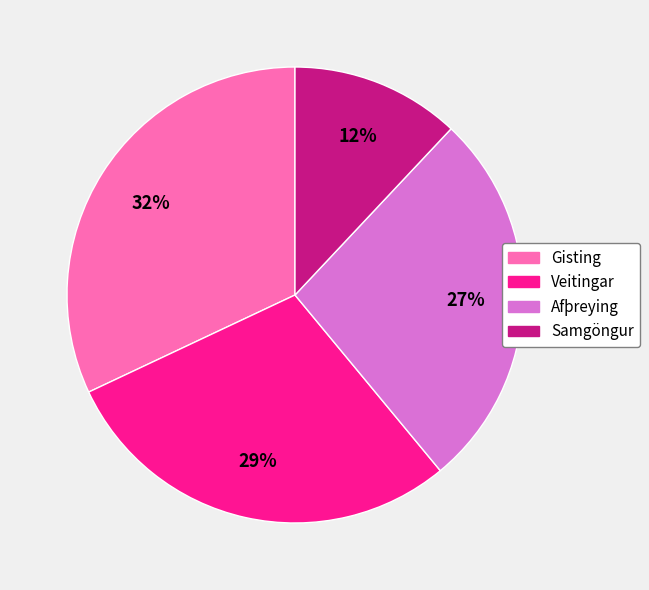

To the nearest percent, what is the difference between the largest and smallest slice percentages?

20%